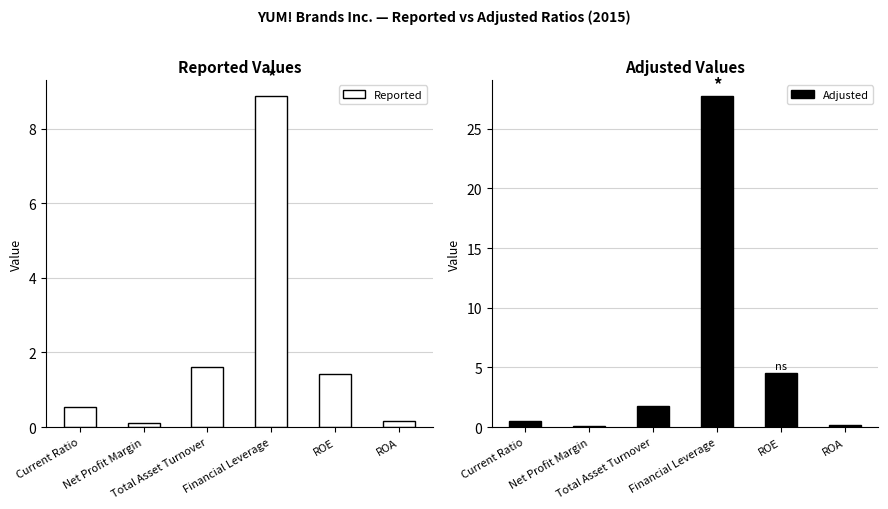

What position from the right is Net Profit Margin?

5